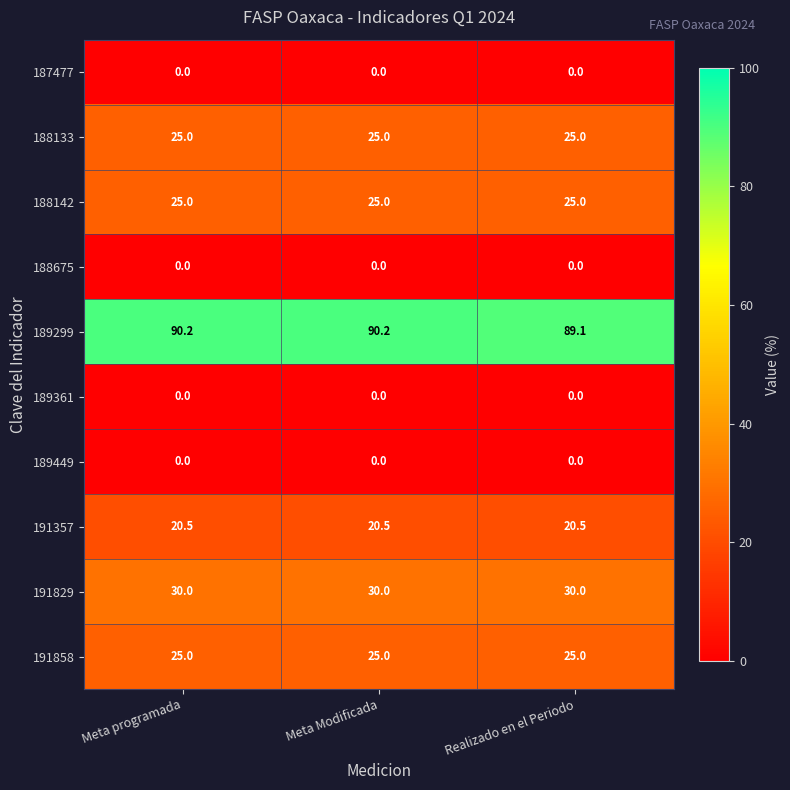

Where does the 189299 series first go above 90?

Meta programada